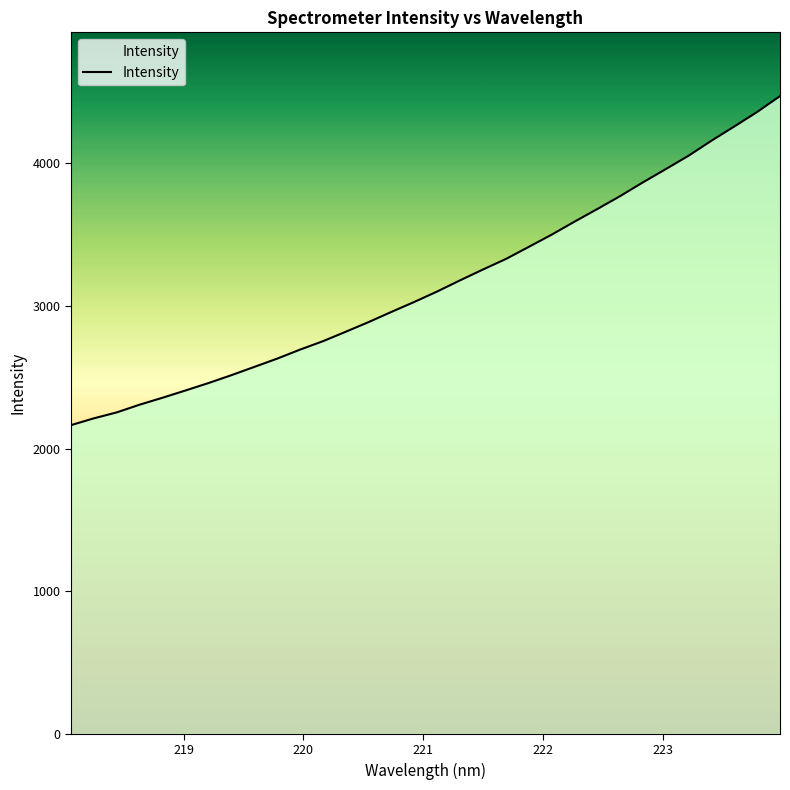

What is the smallest value displayed?

2164.3